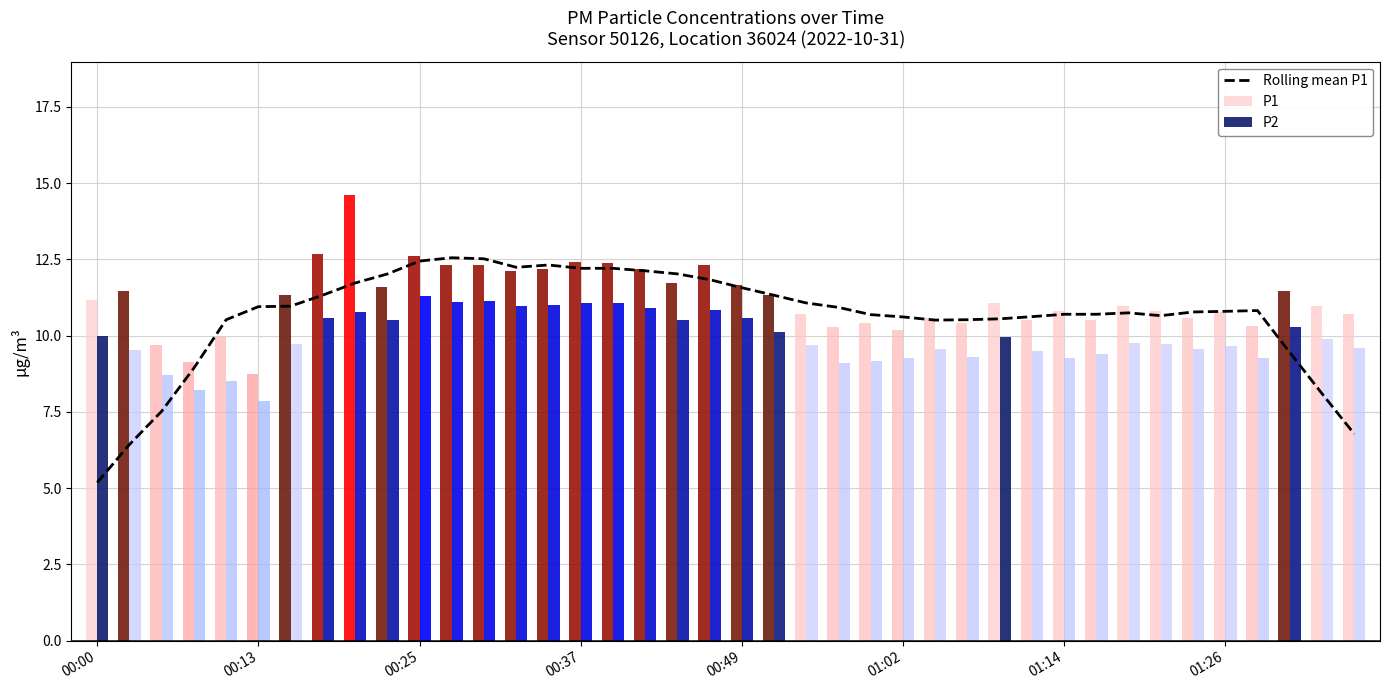

How many groups of bars are there?

40